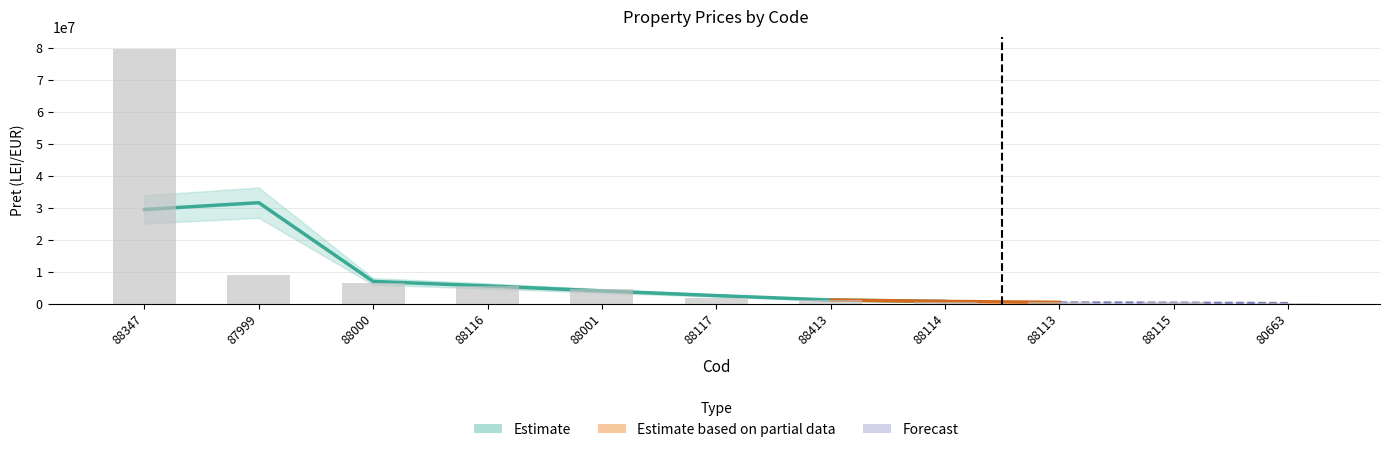

Which label corresponds to the smallest value in the chart?

80663